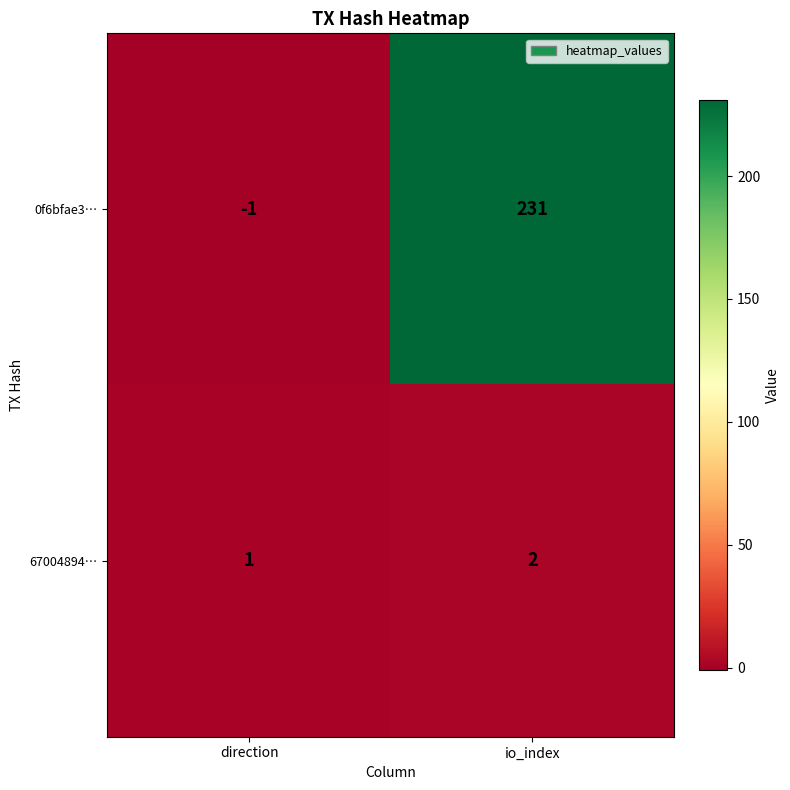

How many categories are shown in the chart?

2